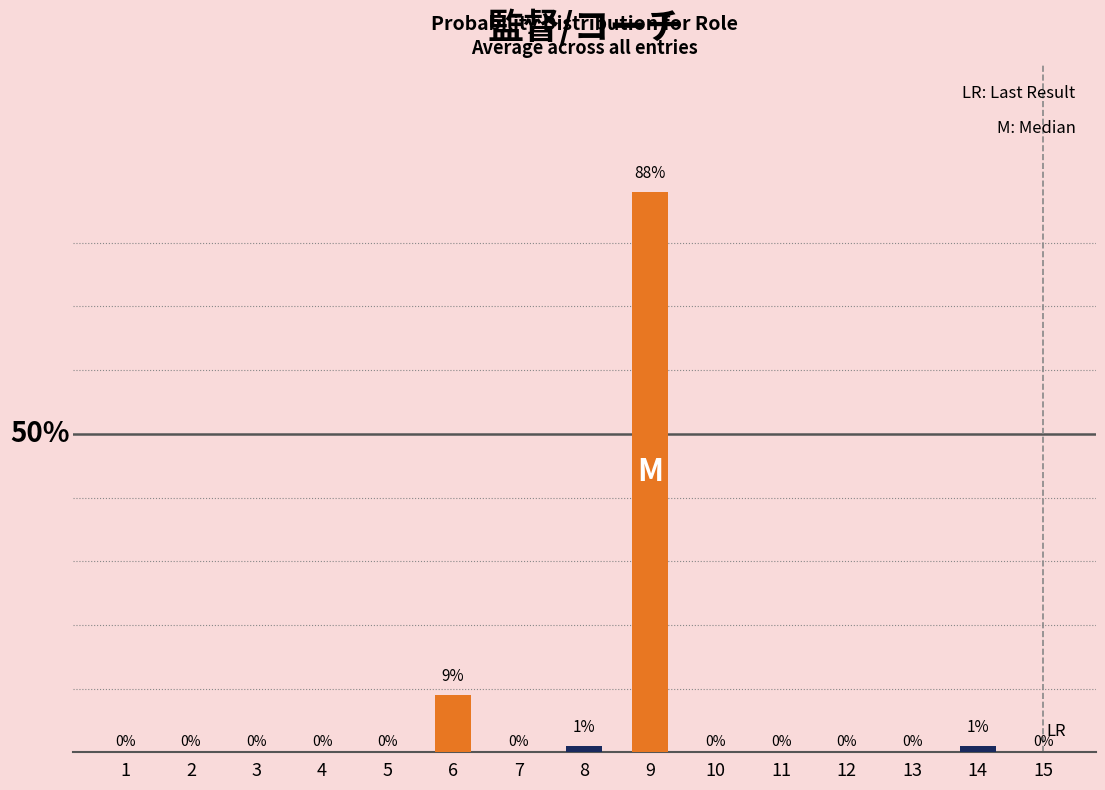

At how many categories does at least one series exceed 62?

1